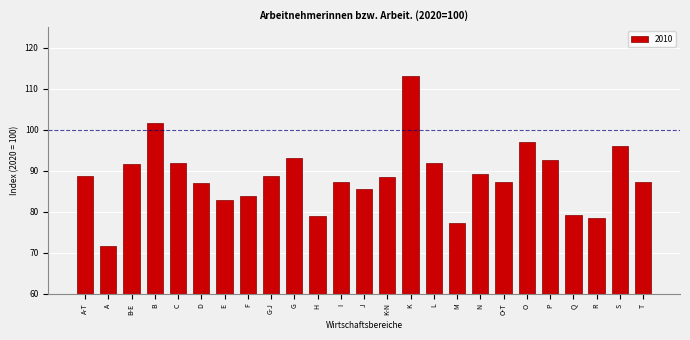

What is the ratio of the value at D to the value at A-T?

1.0